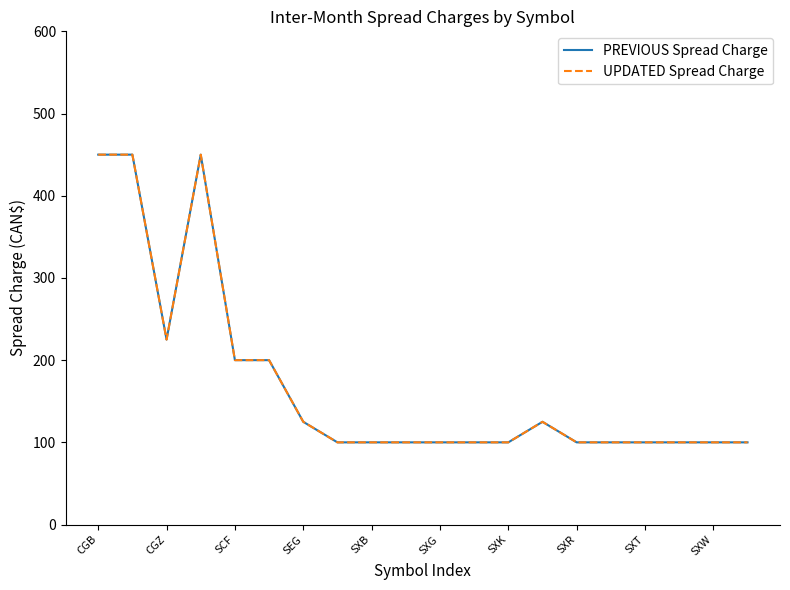

What is the difference between the maximum and minimum values in the PREVIOUS Spread Charge series?

350